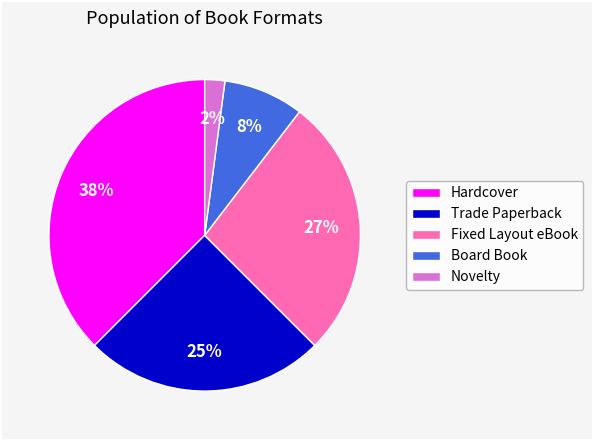

To the nearest percent, what portion does Trade Paperback represent?

25%